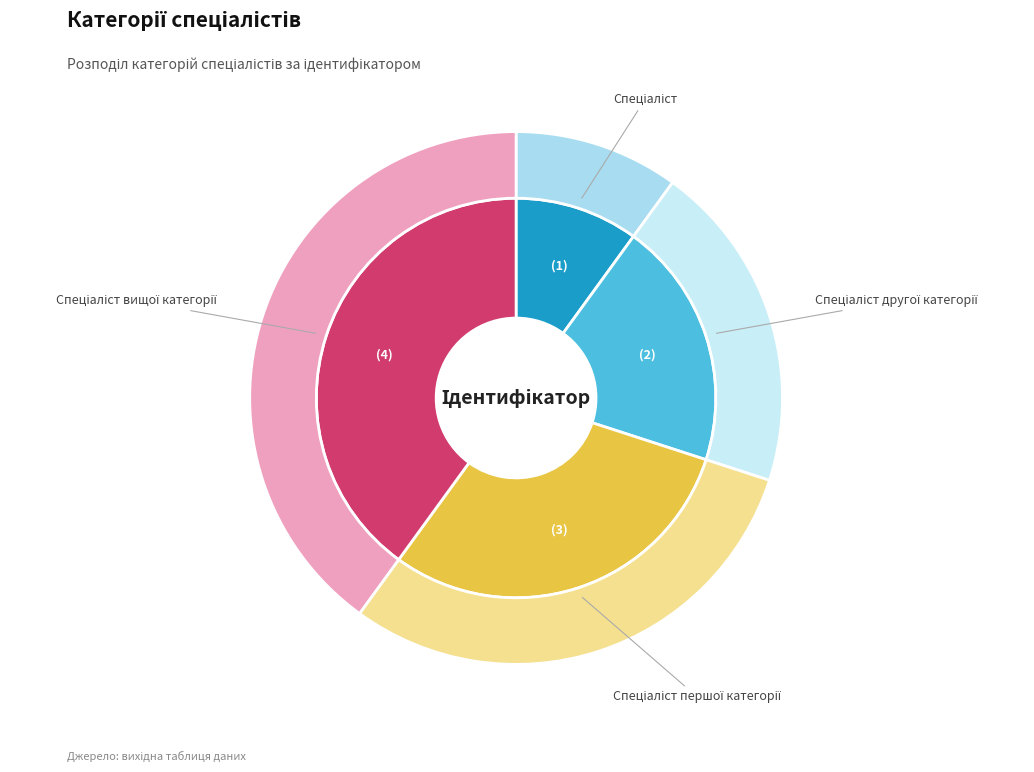

To the nearest percent, what is the combined percentage of Спеціаліст другої категорії and Спеціаліст першої категорії?

50%